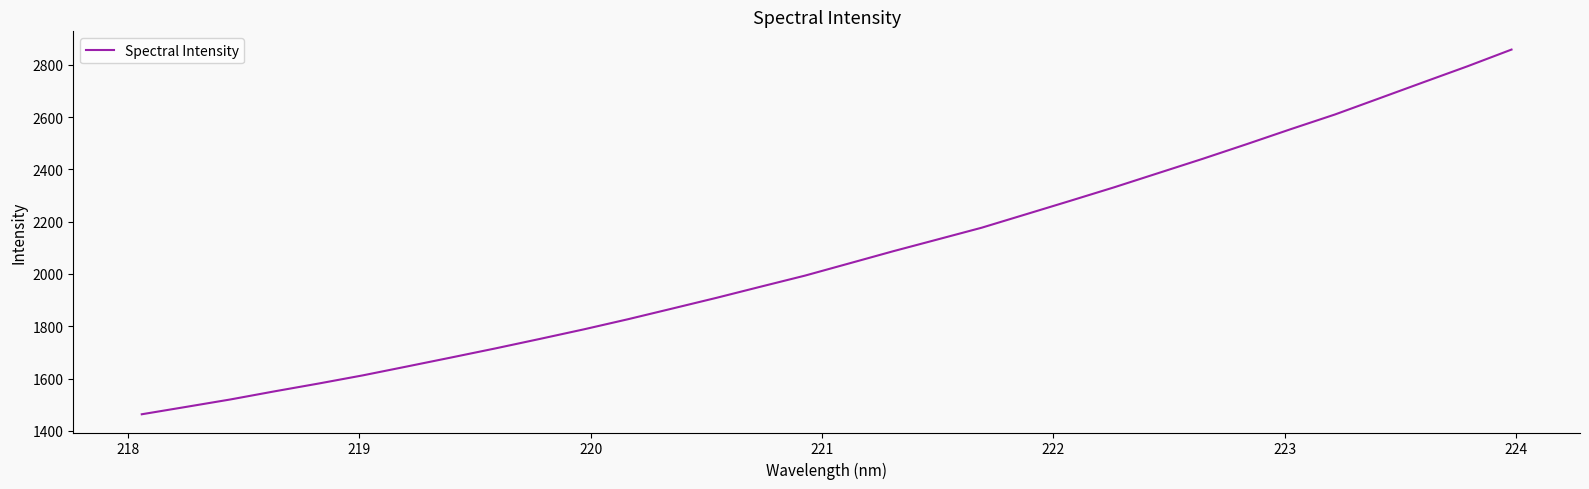

How many lines are shown in the chart?

1